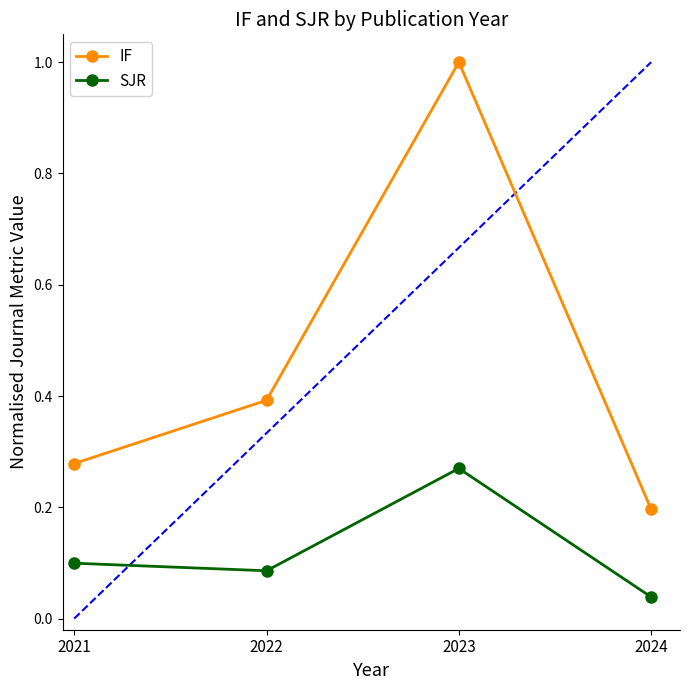

At which label does IF reach its peak?

2023